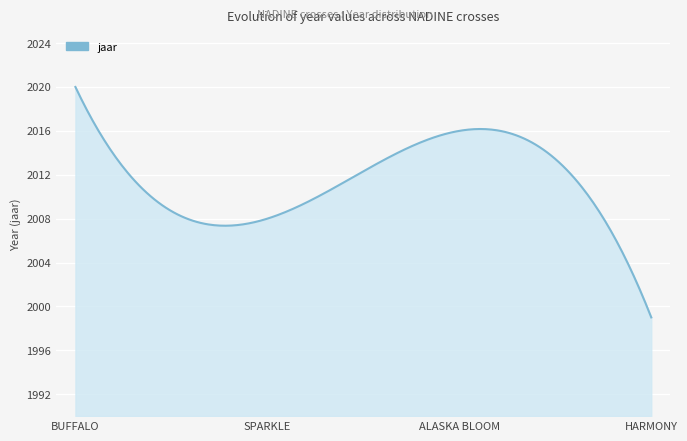

What is the difference between the maximum and minimum values?

21.0